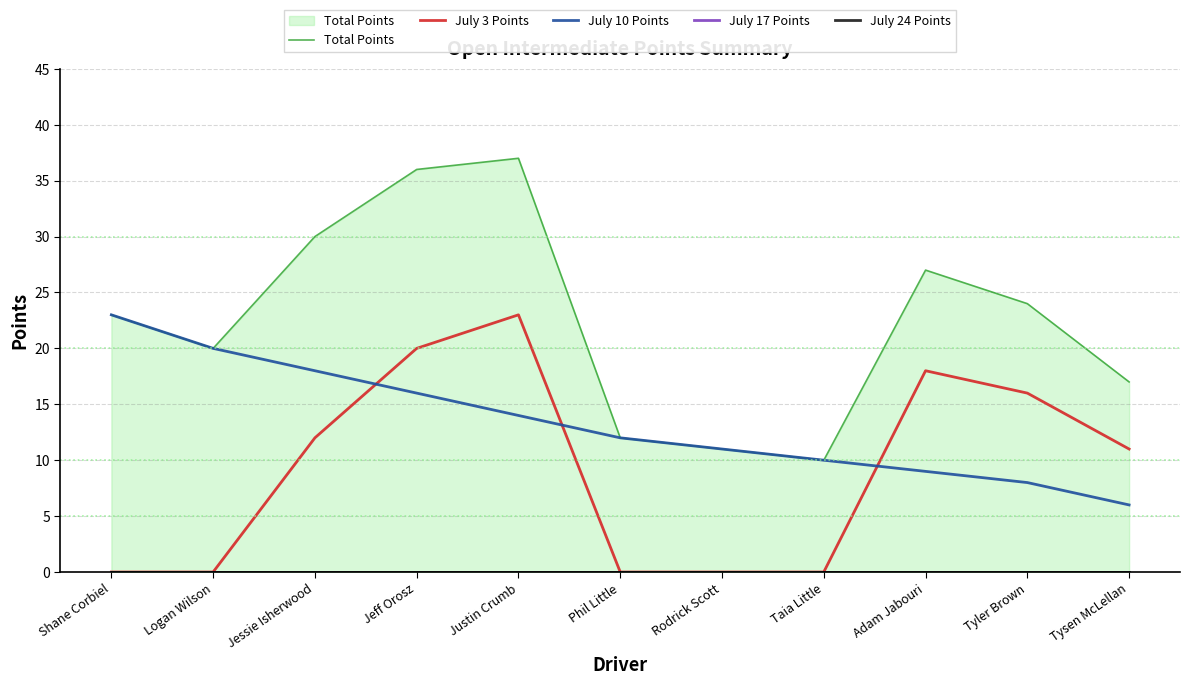

True or false: July 24 Points has more than 1 points higher than both neighbors.

False